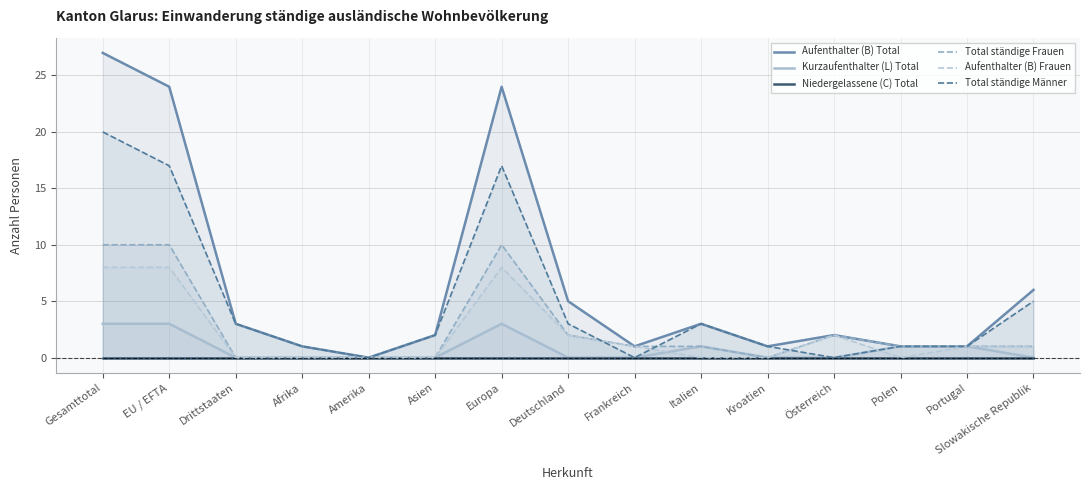

True or false: Kurzaufenthalter (L) Total has more than 1 interior local peaks.

True